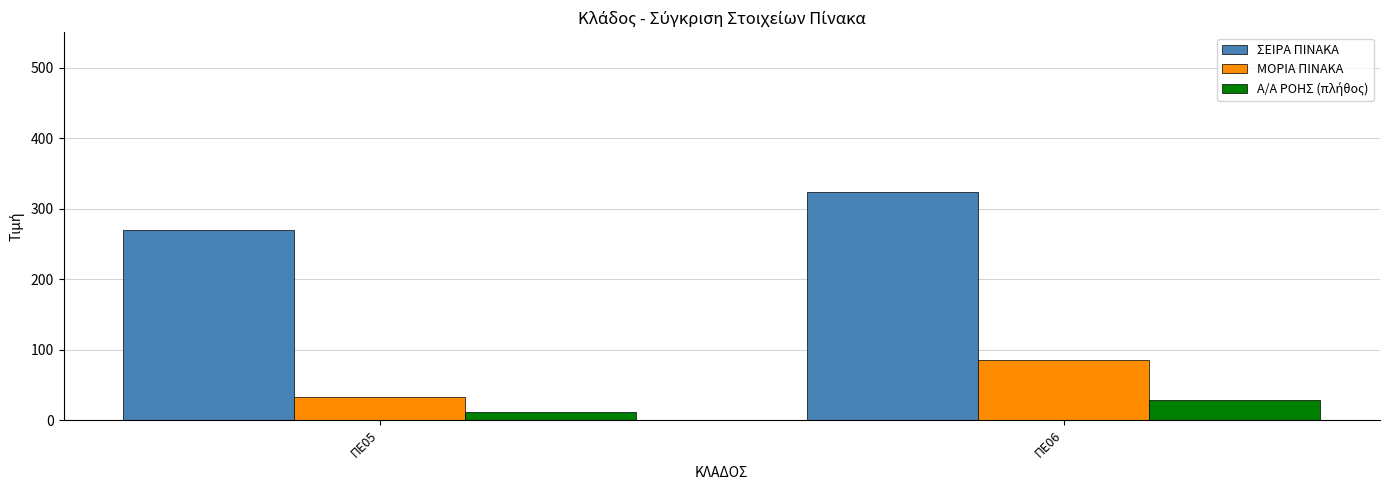

Which label corresponds to the smallest value in the chart?

ΠΕ05